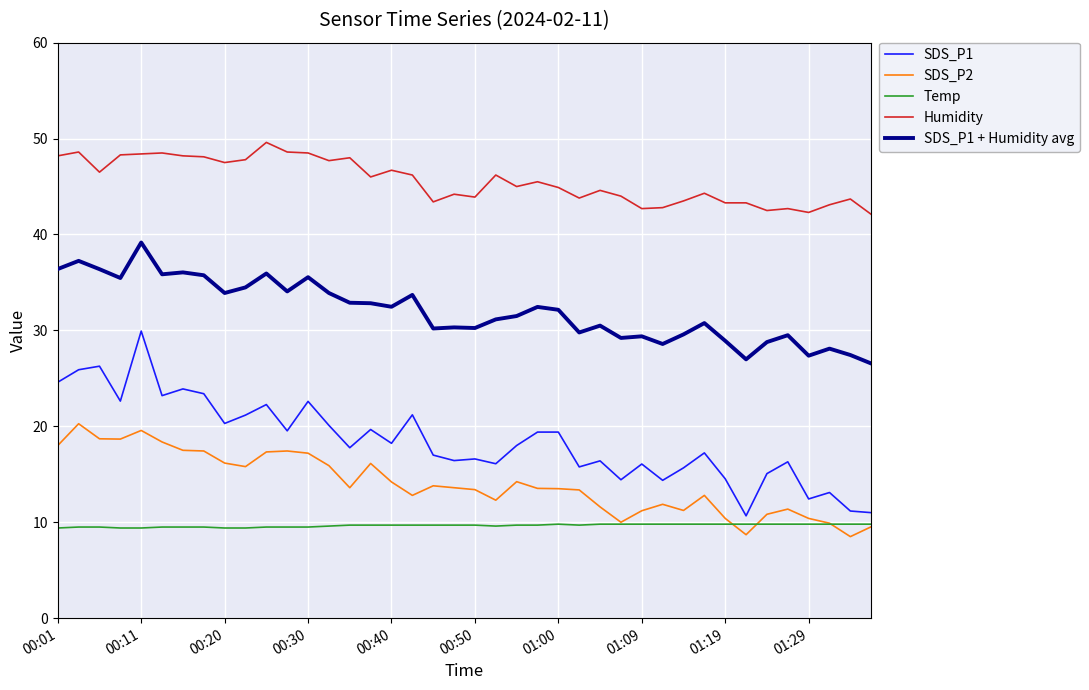

True or false: Humidity and SDS_P2 intersect in this chart.

False